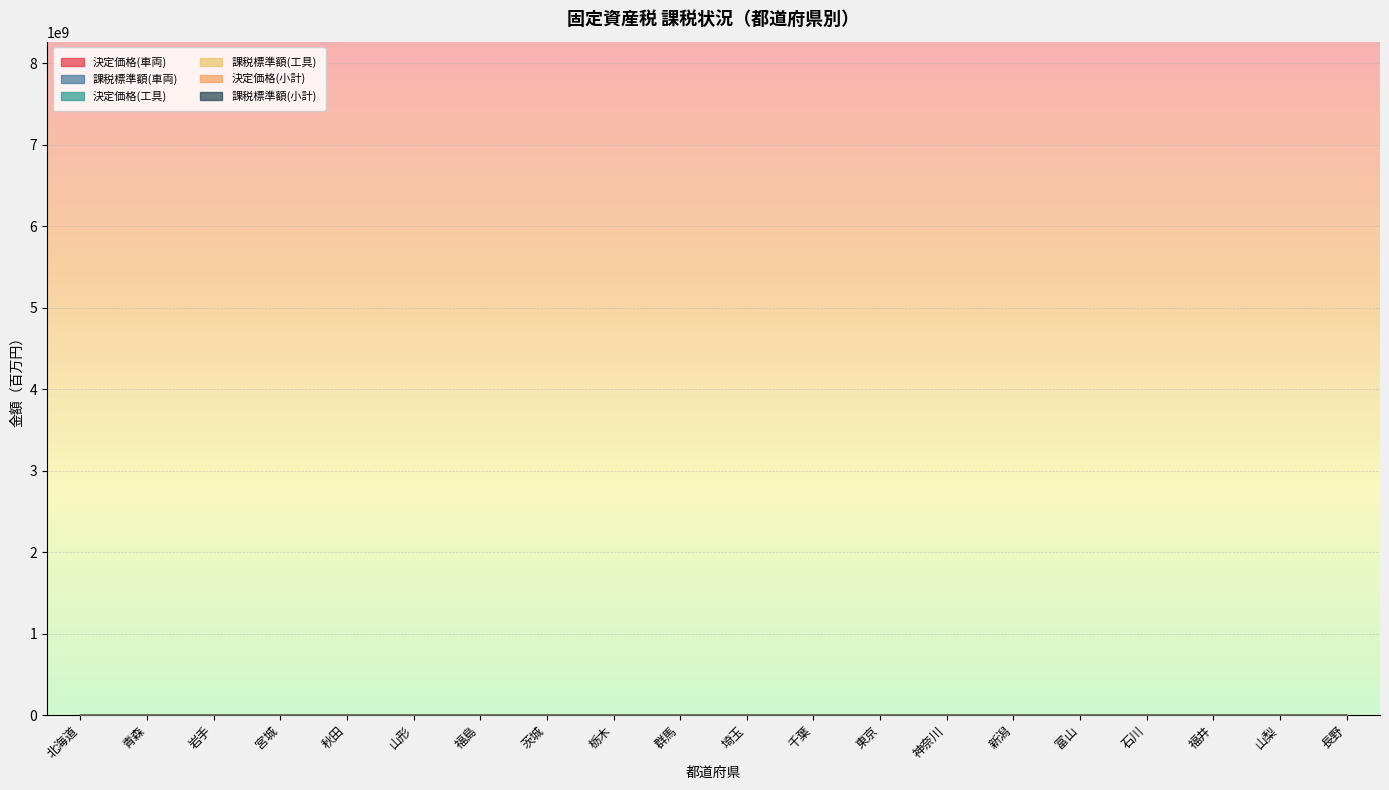

What is the label of the 14th point from the right?

福島